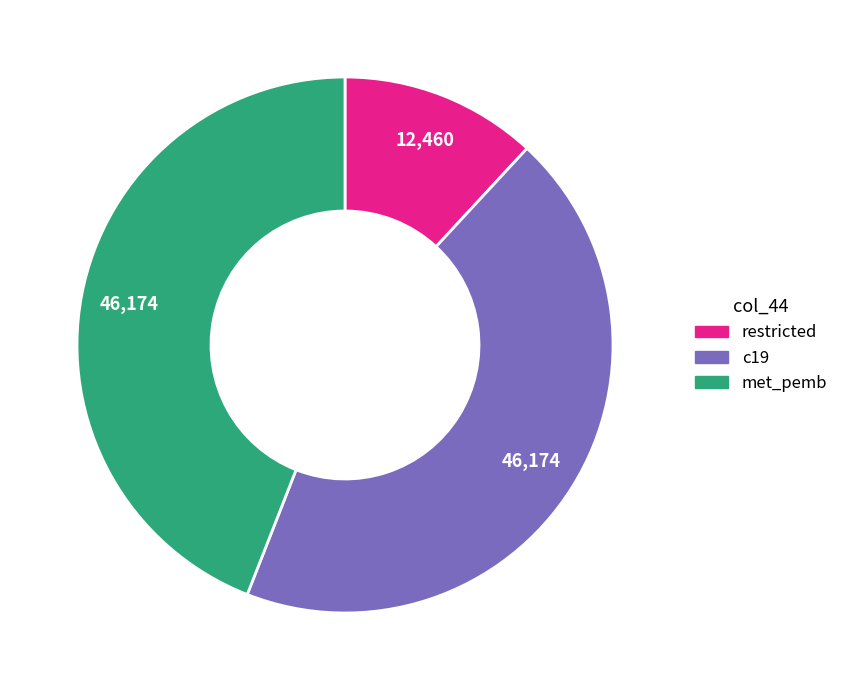

What is the ratio of the value at c19 to the value at met_pemb?

1.0